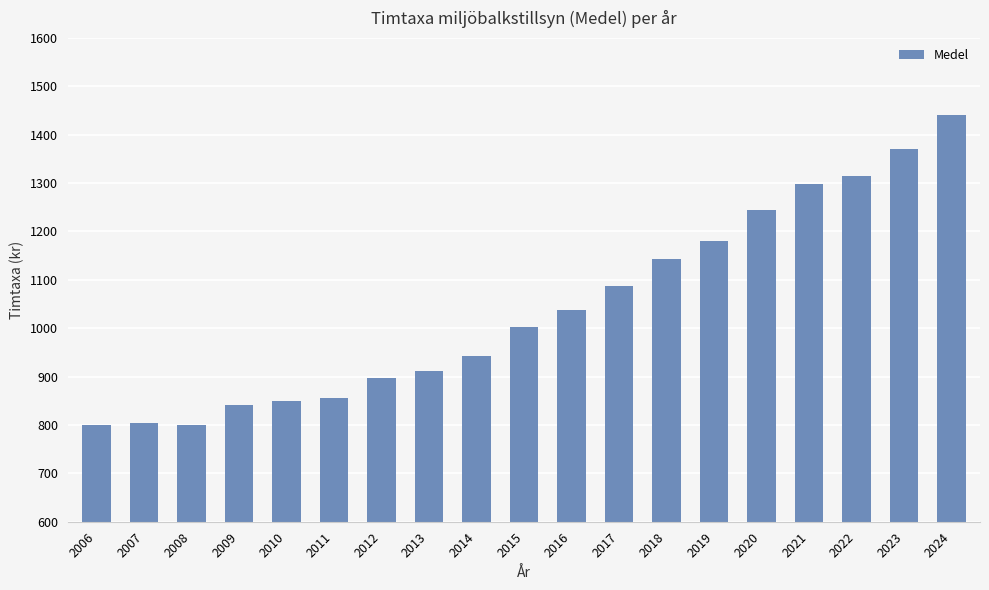

Is it true that the value at 2017 is 1086.5?

True